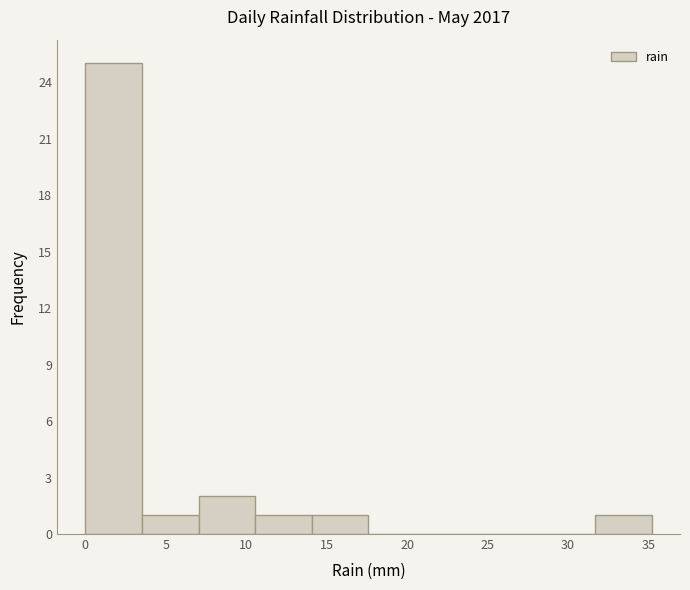

Which range on the x-axis has the tallest bar?

0.0 to 3.5